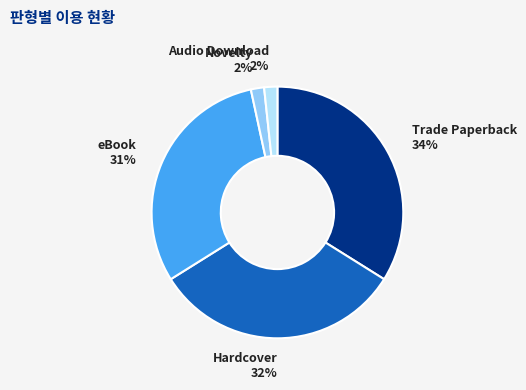

To the nearest percent, what is the difference between the largest and smallest slice percentages?

32%